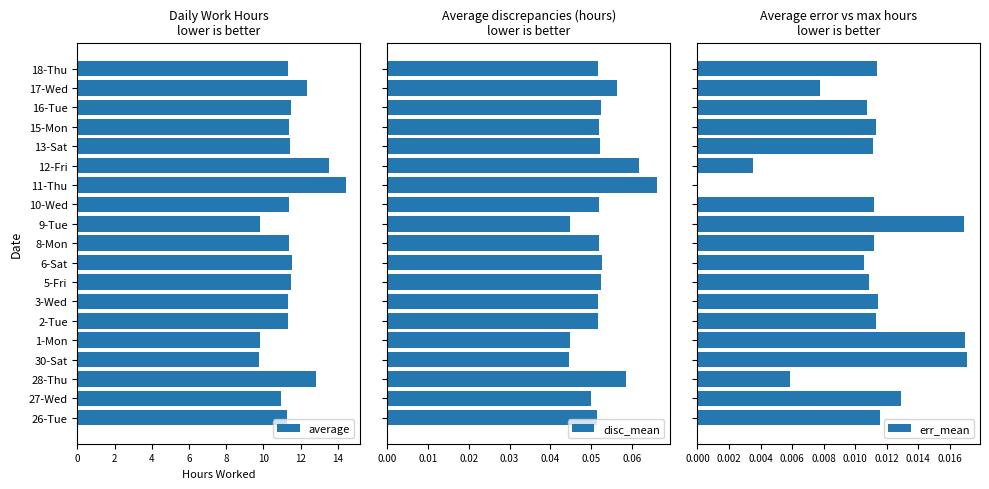

Which series has the largest range (max minus min)?

average